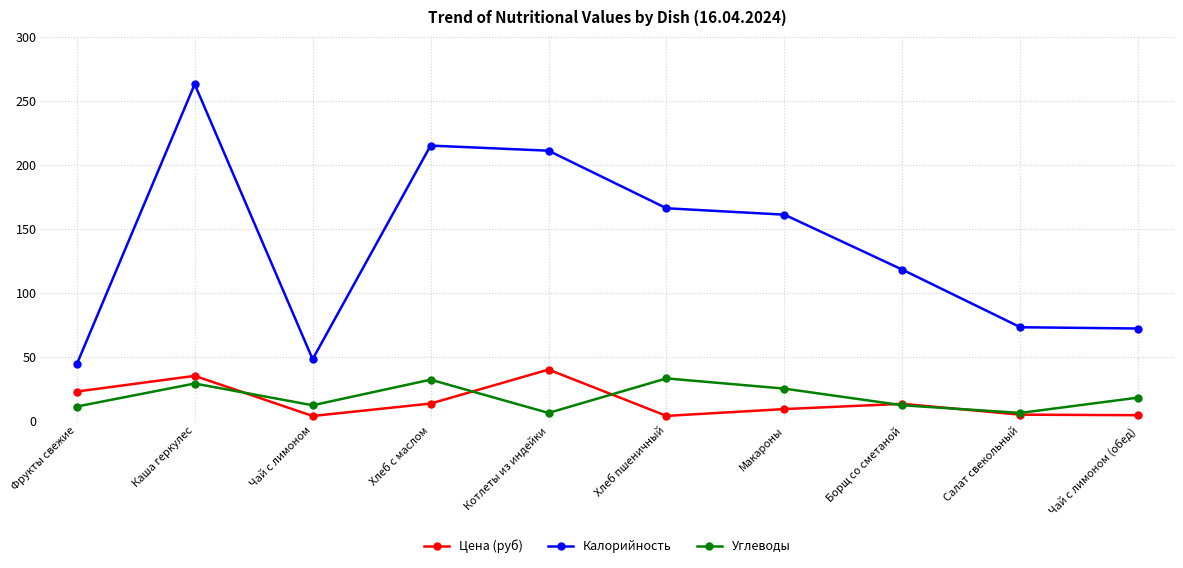

At which label is Цена (руб) closest to 21?

Фрукты свежие